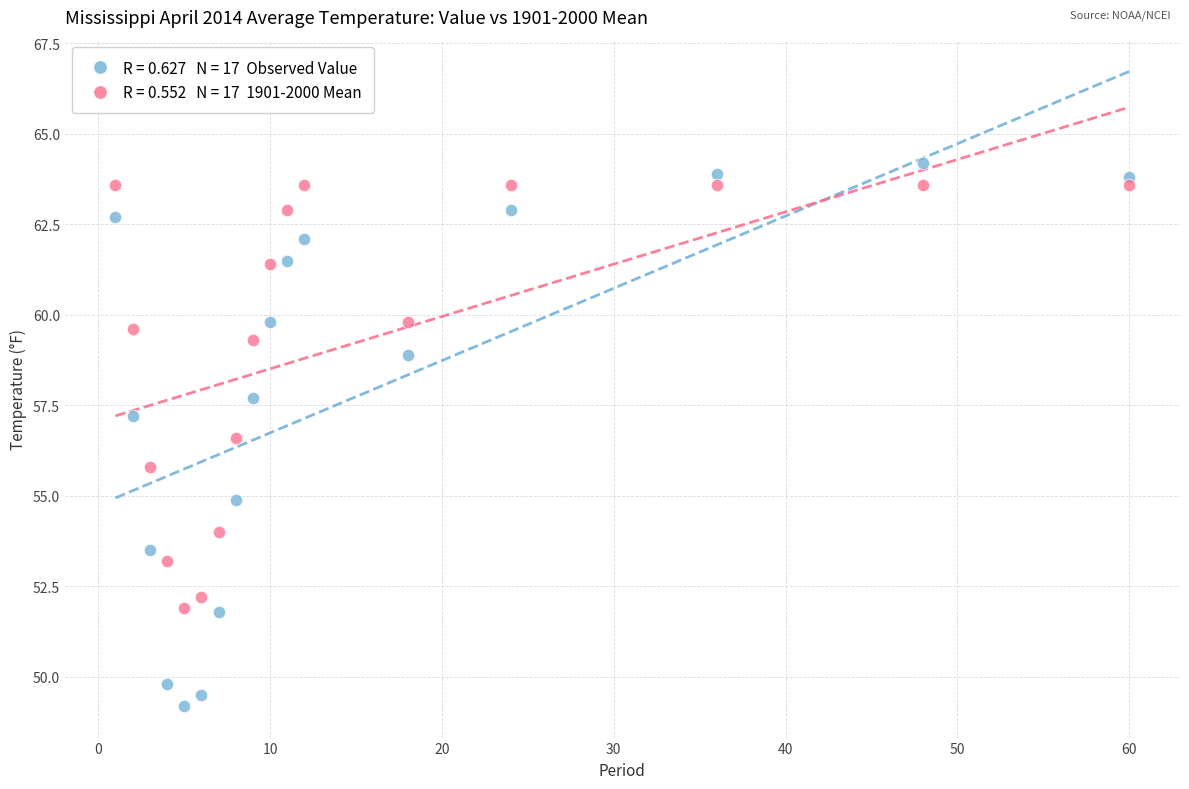

Across all series, what Y value is closest to 56?

55.8